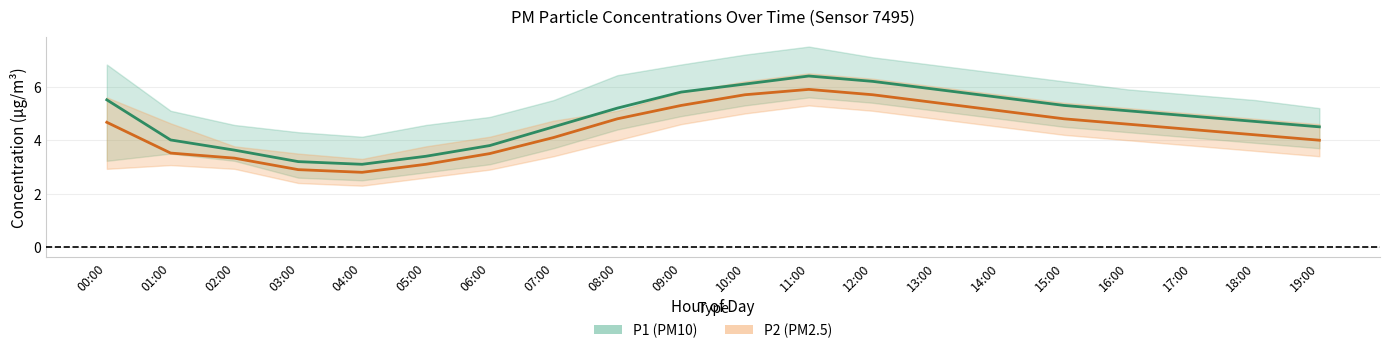

How many interior local peaks does the P1 series have?

1